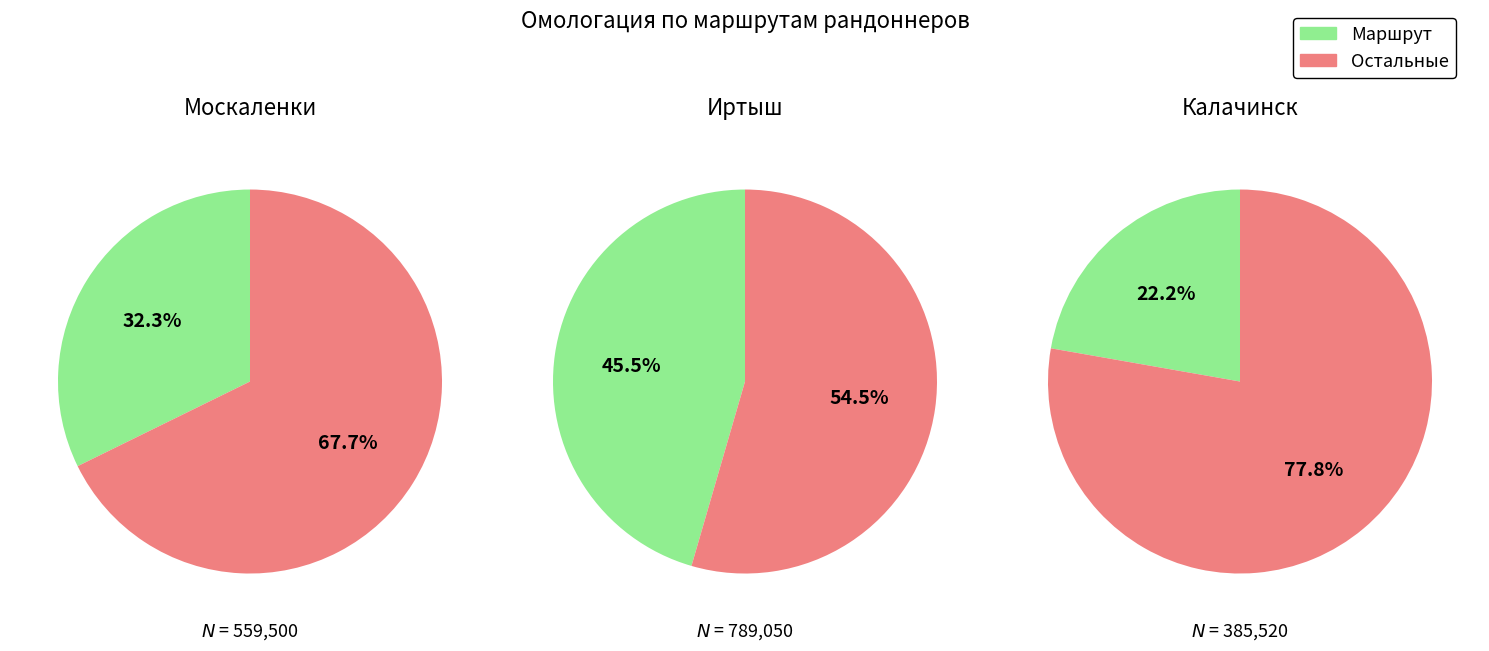

To the nearest percent, what is the difference between the largest and smallest slice percentages?

23%